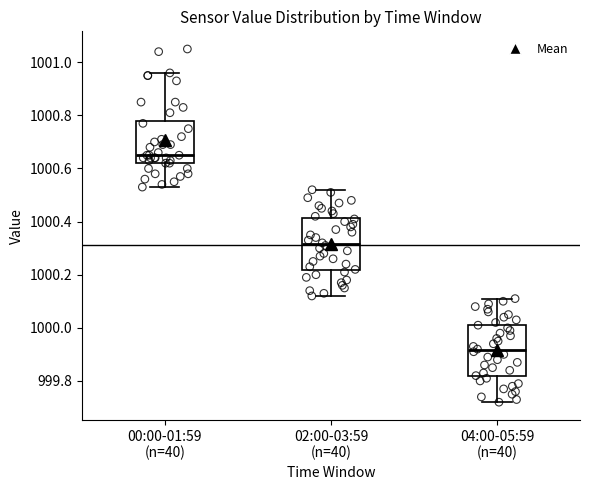

Which box's median line is the lowest?

04:00-05:59 (n=40)